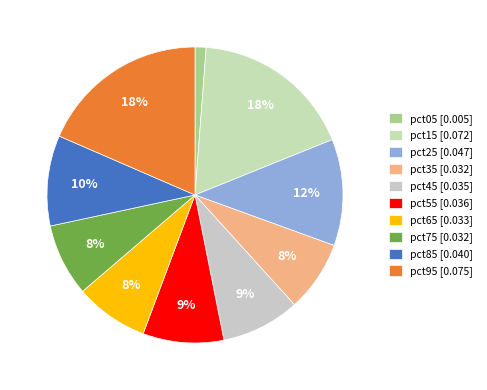

Between pct75 and pct85, which is larger?

pct85